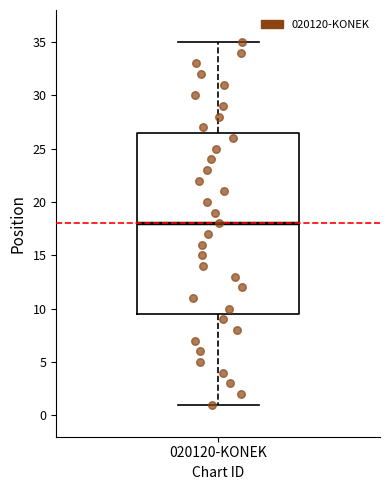

Where does the lower whisker of the box for 020120-KONEK end on the y-axis? The values are not printed on the chart, so give them approximately, as read against the axis.

1.0